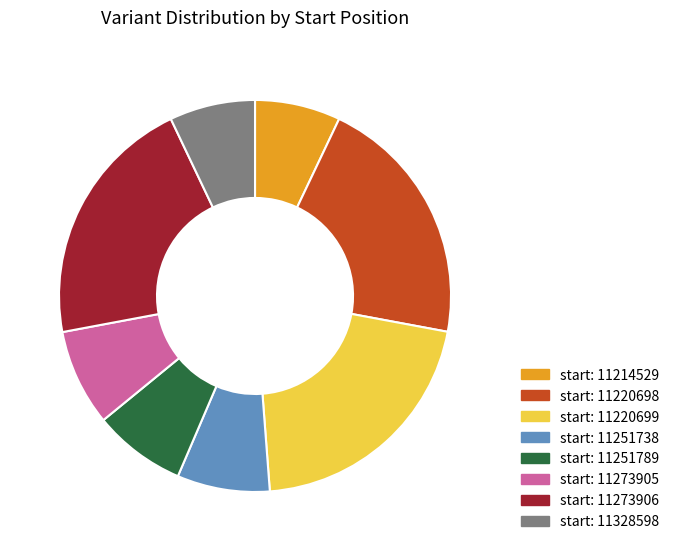

Is there a majority slice in this chart?

No